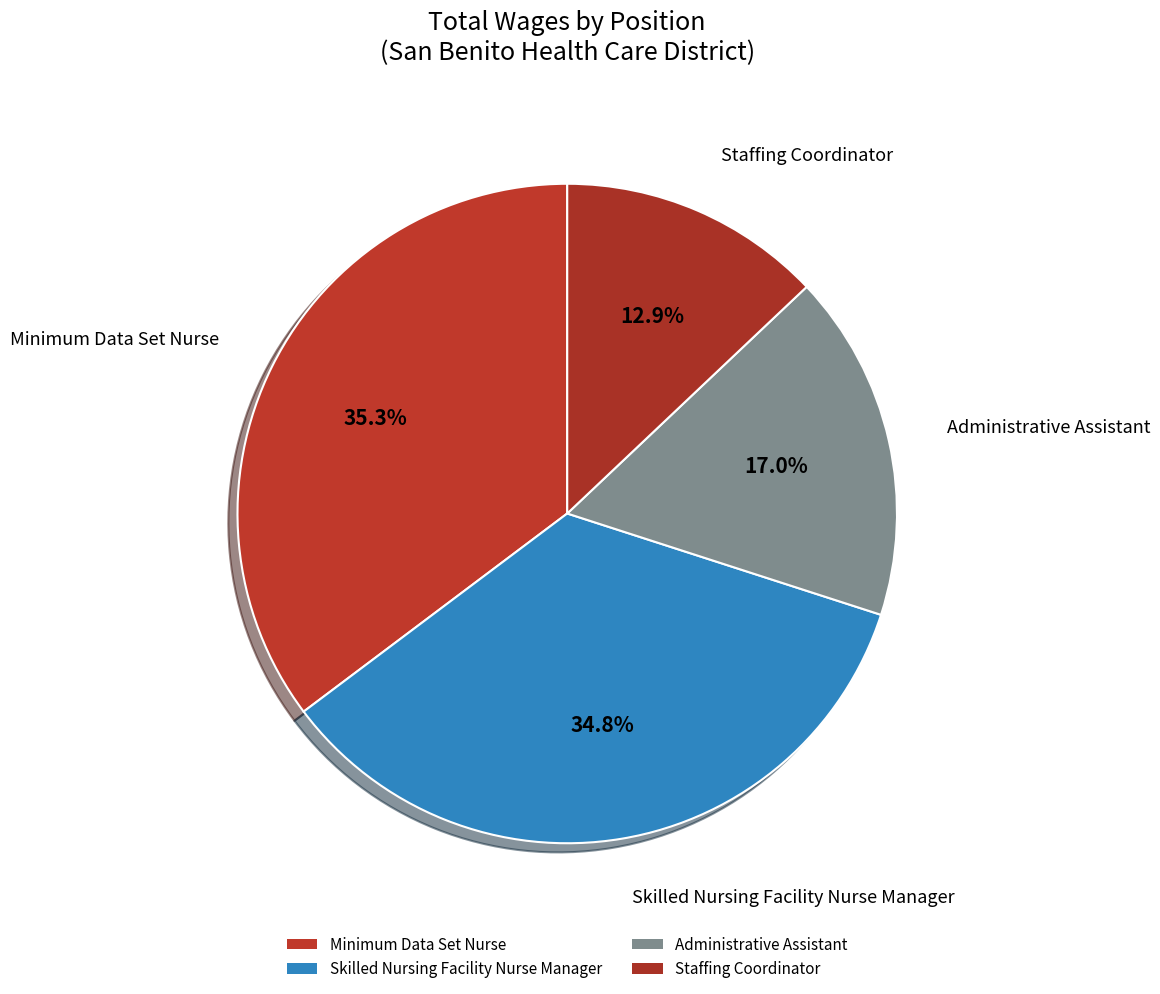

Is there any slice that represents more than half of the pie?

No